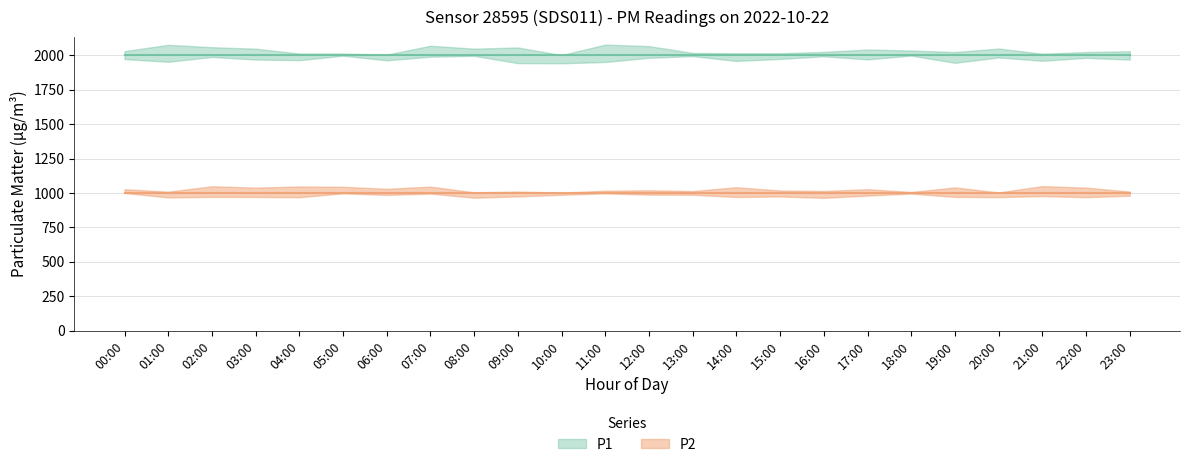

What is the label of the 21st point from the right?

03:00